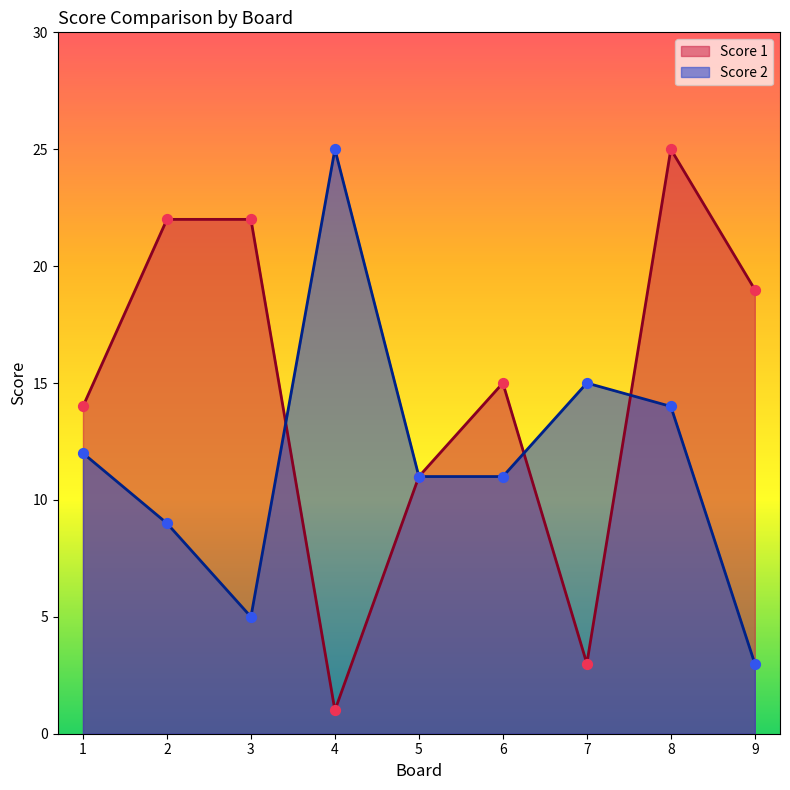

Is the value of Score 1 at 6 greater than the value of Score 2 at 4?

No